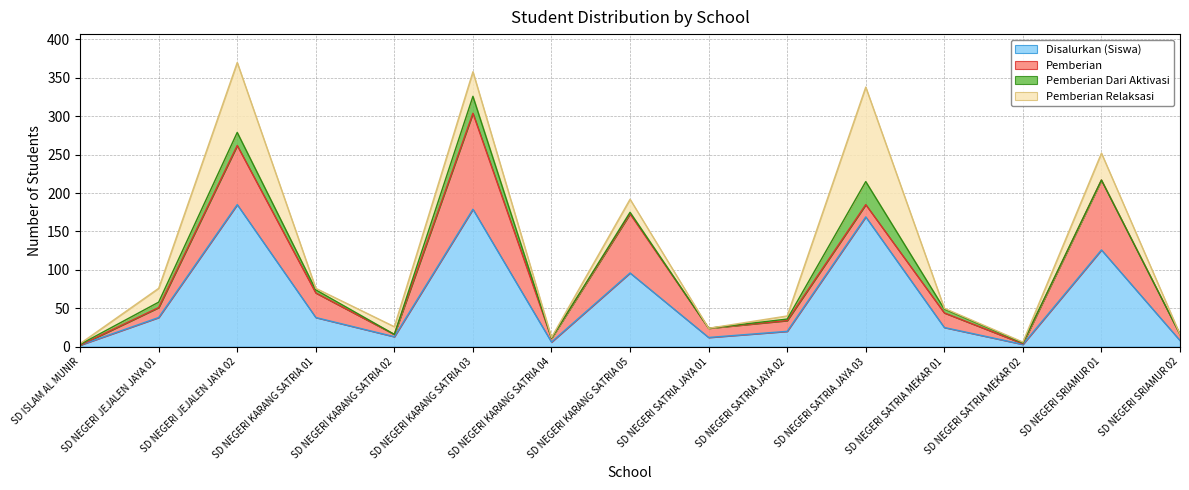

What are all the series names shown in the legend?

Disalurkan (Siswa), Pemberian, Pemberian Dari Aktivasi, Pemberian Relaksasi